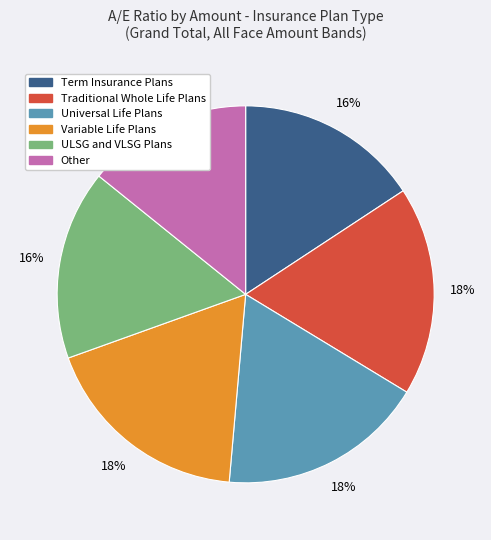

Which slice is the smallest?

Other